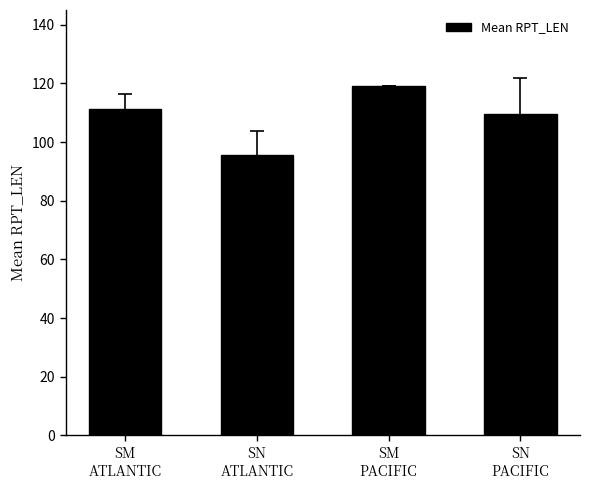

What position from the left is SM
ATLANTIC?

1